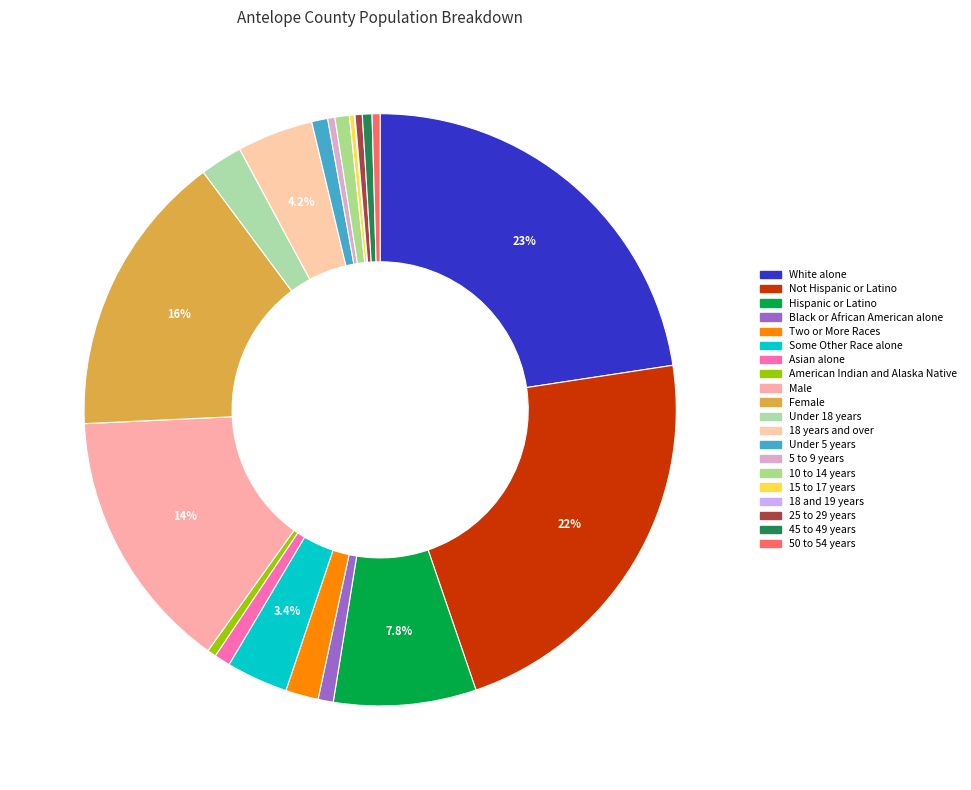

To the nearest percent, what percentage of the pie is Asian alone?

1%